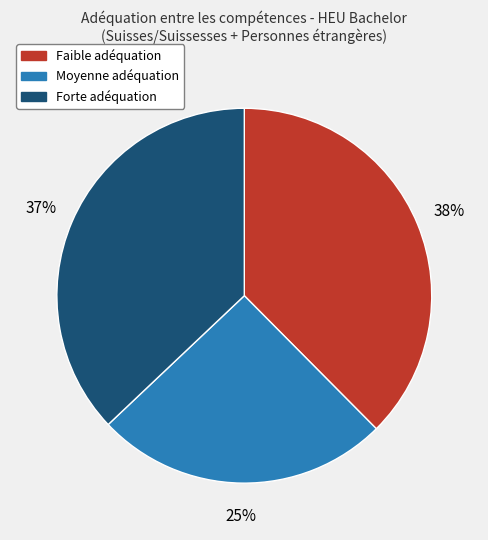

Between Forte adéquation and Moyenne adéquation, which is larger?

Forte adéquation